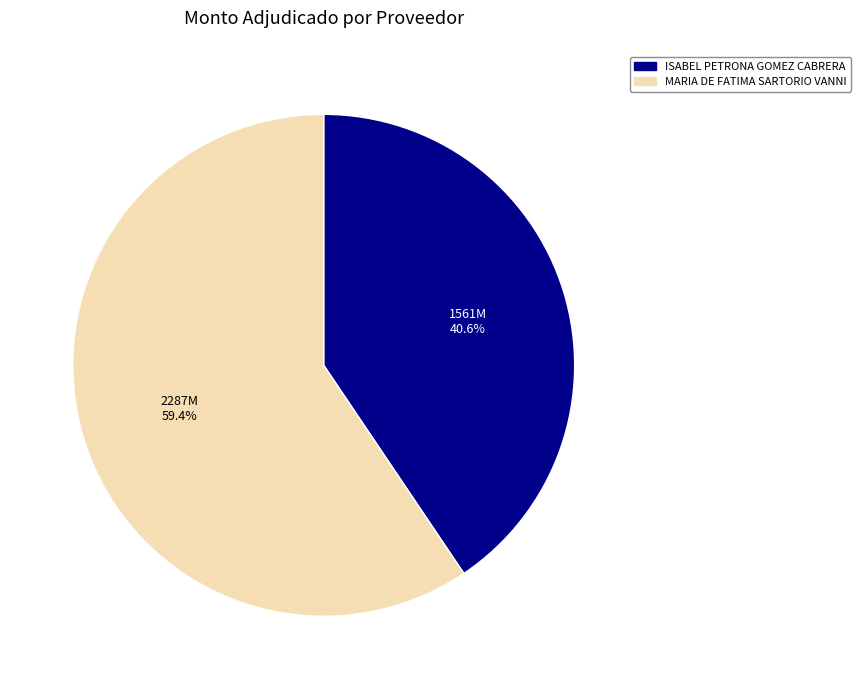

What percentage is the MARIA DE FATIMA SARTORIO VANNI slice, to the nearest percent?

59%